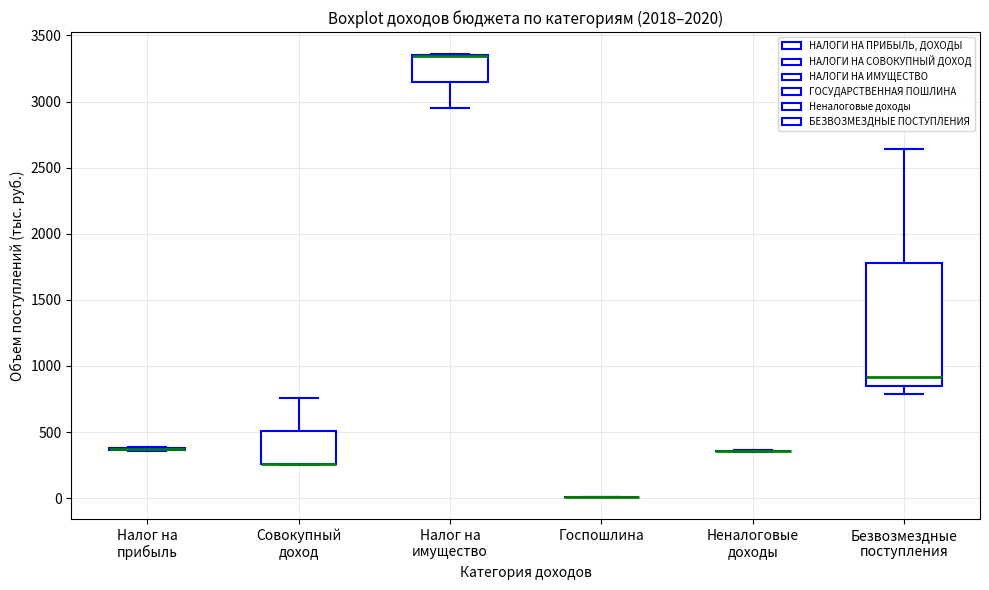

Reading left to right, transcribe this box plot: for each box, give where its median line is, the range the box spans, and where its two whiskers end, as read against the y-axis. The values are not printed on the chart, so give them approximately, as read against the axis.

Налог на прибыль: box collapsed to a line at 350, whiskers 350 to 400
Совокупный доход: median 250 (drawn on the box's lower edge), box 250 to 500, whiskers 250 to 750
Налог на имущество: median 3350 (drawn on the box's upper edge), box 3150 to 3350, whiskers 2950 to 3350
Госпошлина: box collapsed to a line at 0, whiskers 0 to 0
Неналоговые доходы: box collapsed to a line at 350, whiskers 350 to 350
Безвозмездные поступления: median 900, box 850 to 1800, whiskers 800 to 2650